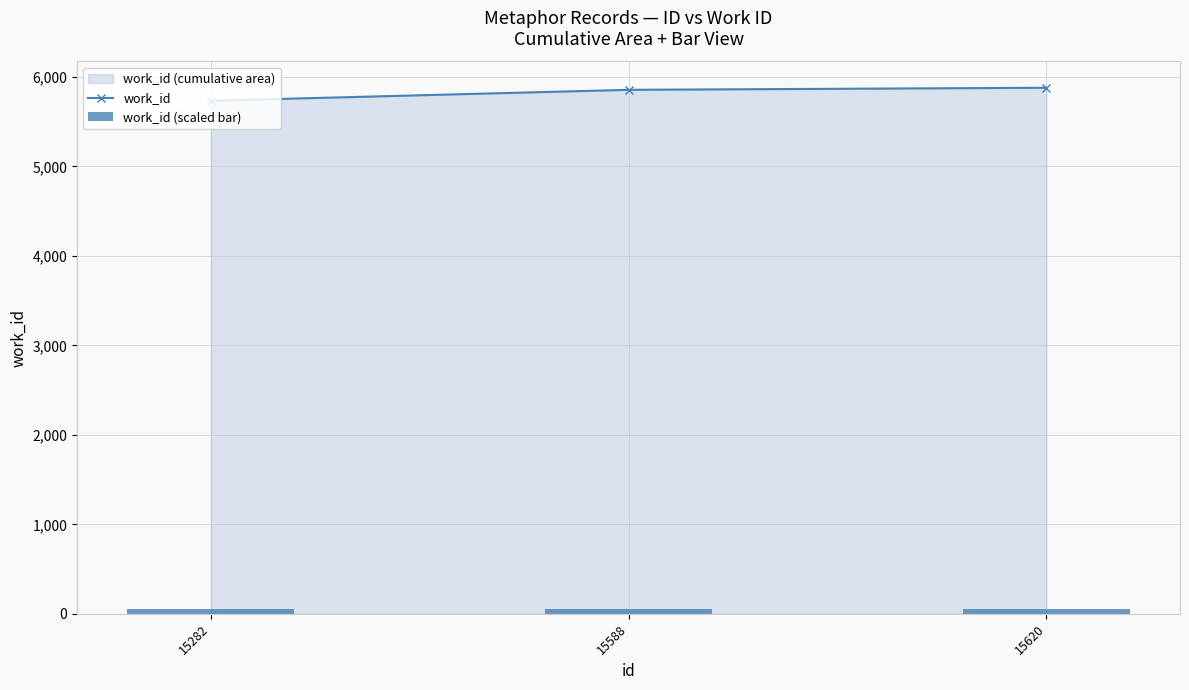

Reading right to left, list all the values displayed in this chart.

work_id: 5879	5856	5734
work_id (scaled bar): 58	58	57